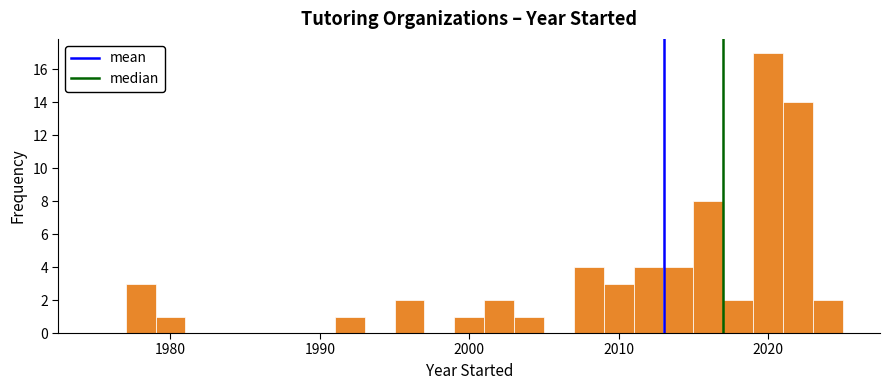

Around what value on the x-axis is the tallest bar? Give the approximate position of its centre, as read against the axis.

2020